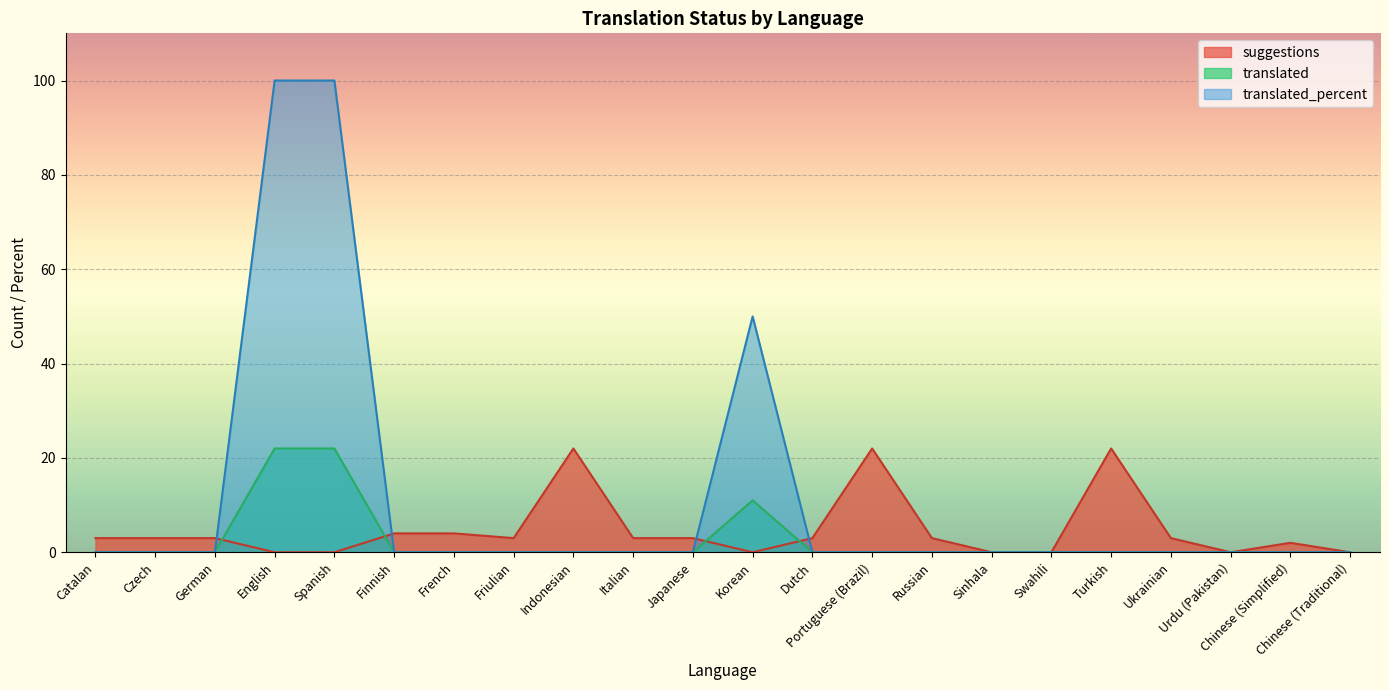

What is the label of the 1st point from the left?

Catalan